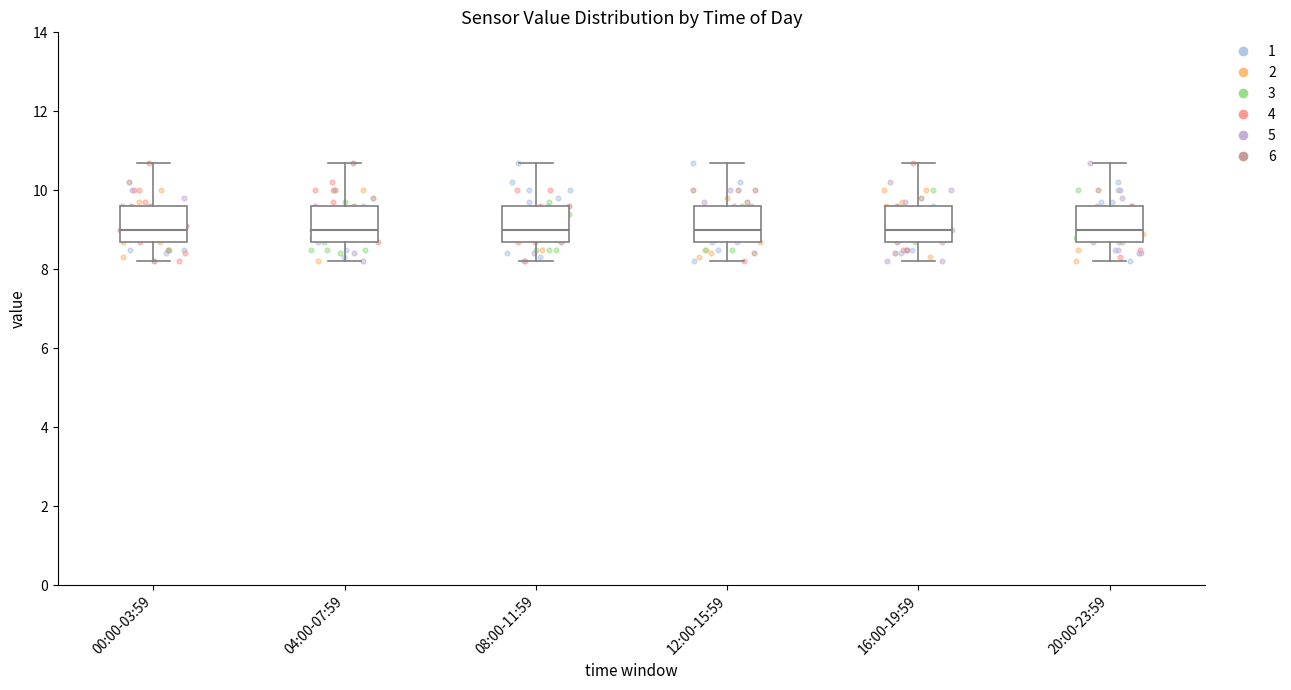

Reading left to right, read every box against the y-axis: the position of its median line, the range the box covers, and the ends of its whiskers. The values are not printed on the chart, so give them approximately, as read against the axis.

00:00-03:59: median 9.0, box 8.8 to 9.6, whiskers 8.2 to 10.8
04:00-07:59: median 9.0, box 8.8 to 9.6, whiskers 8.2 to 10.8
08:00-11:59: median 9.0, box 8.8 to 9.6, whiskers 8.2 to 10.8
12:00-15:59: median 9.0, box 8.8 to 9.6, whiskers 8.2 to 10.8
16:00-19:59: median 9.0, box 8.8 to 9.6, whiskers 8.2 to 10.8
20:00-23:59: median 9.0, box 8.8 to 9.6, whiskers 8.2 to 10.8